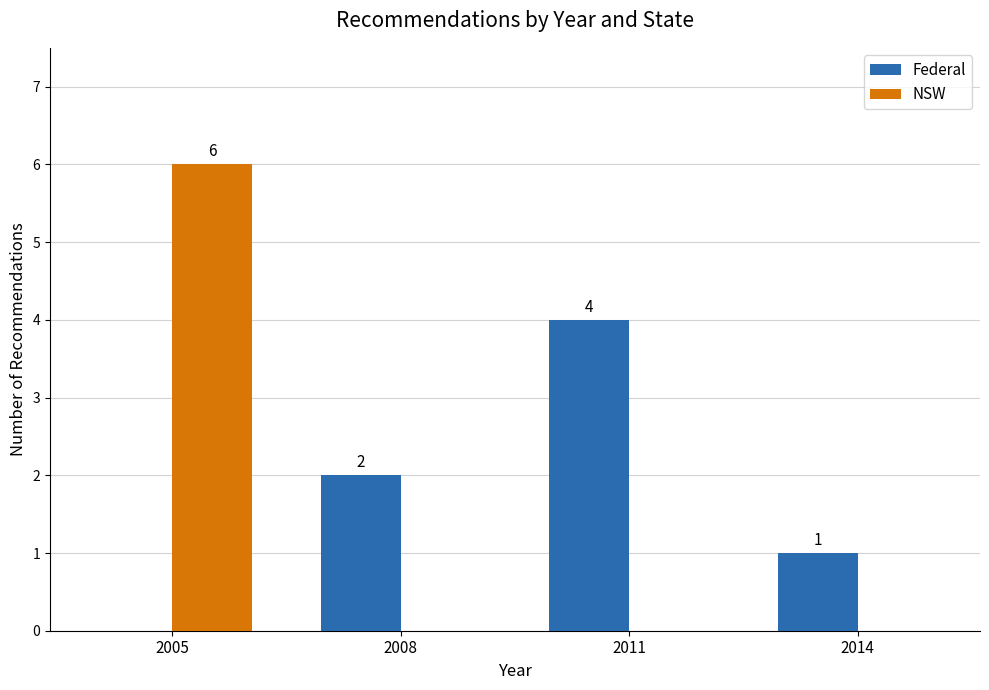

What is the approximate value of Federal at 2011?

4